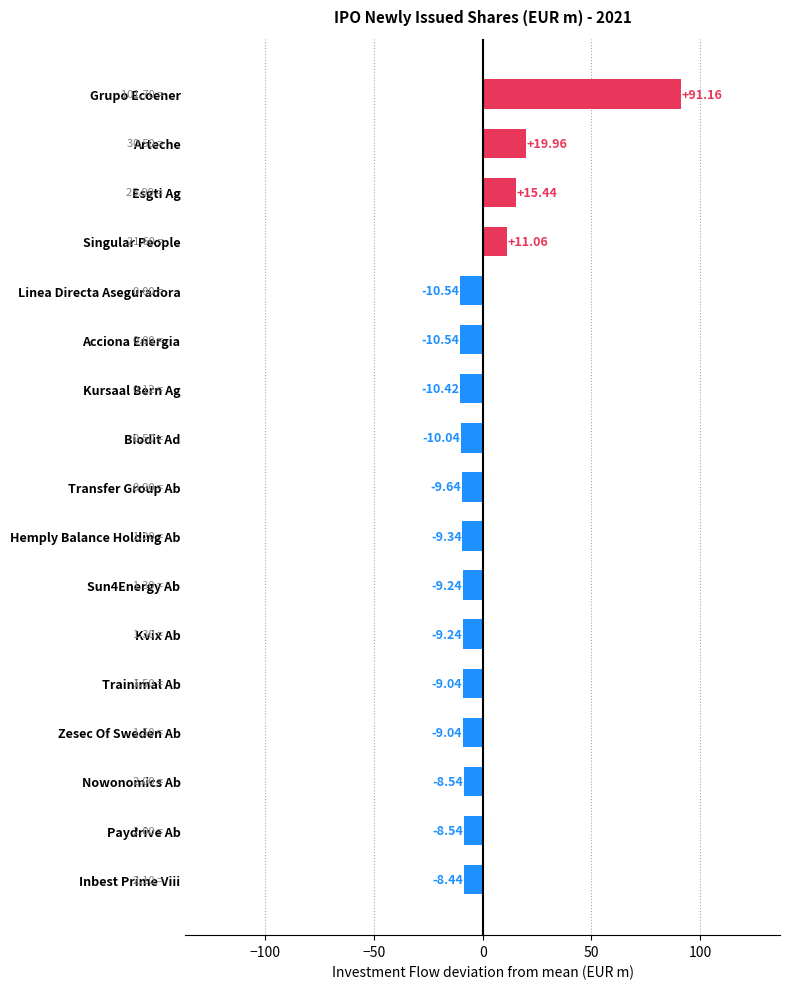

At which label is the value closest to 40?

Arteche